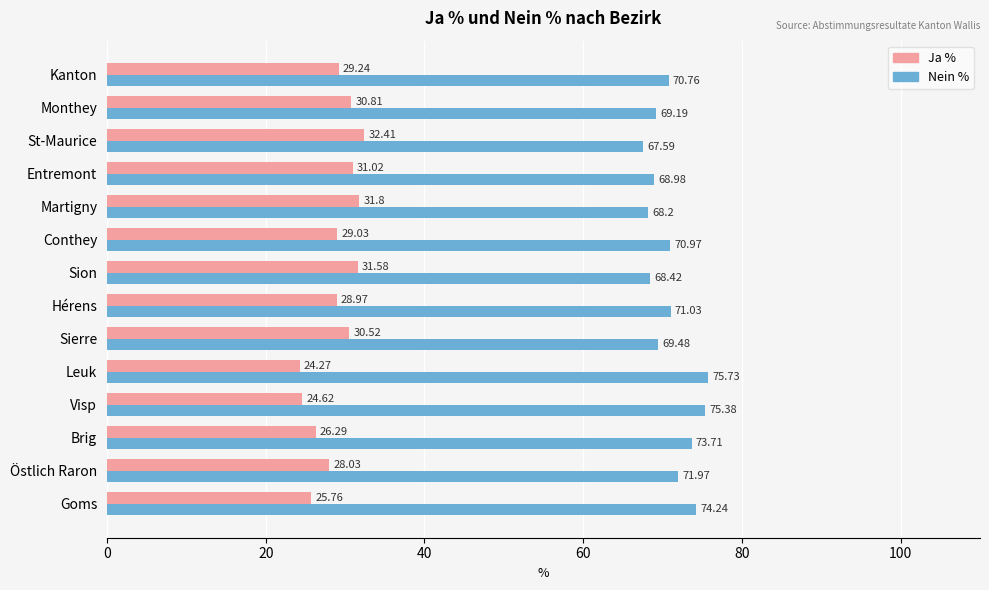

Rank the series at Martigny from lowest to highest value.

Ja %, Nein %